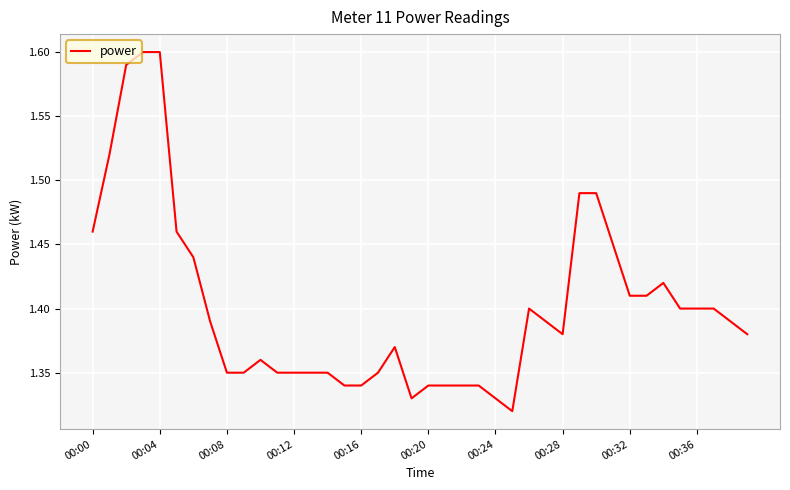

How many categories are shown in the chart?

40